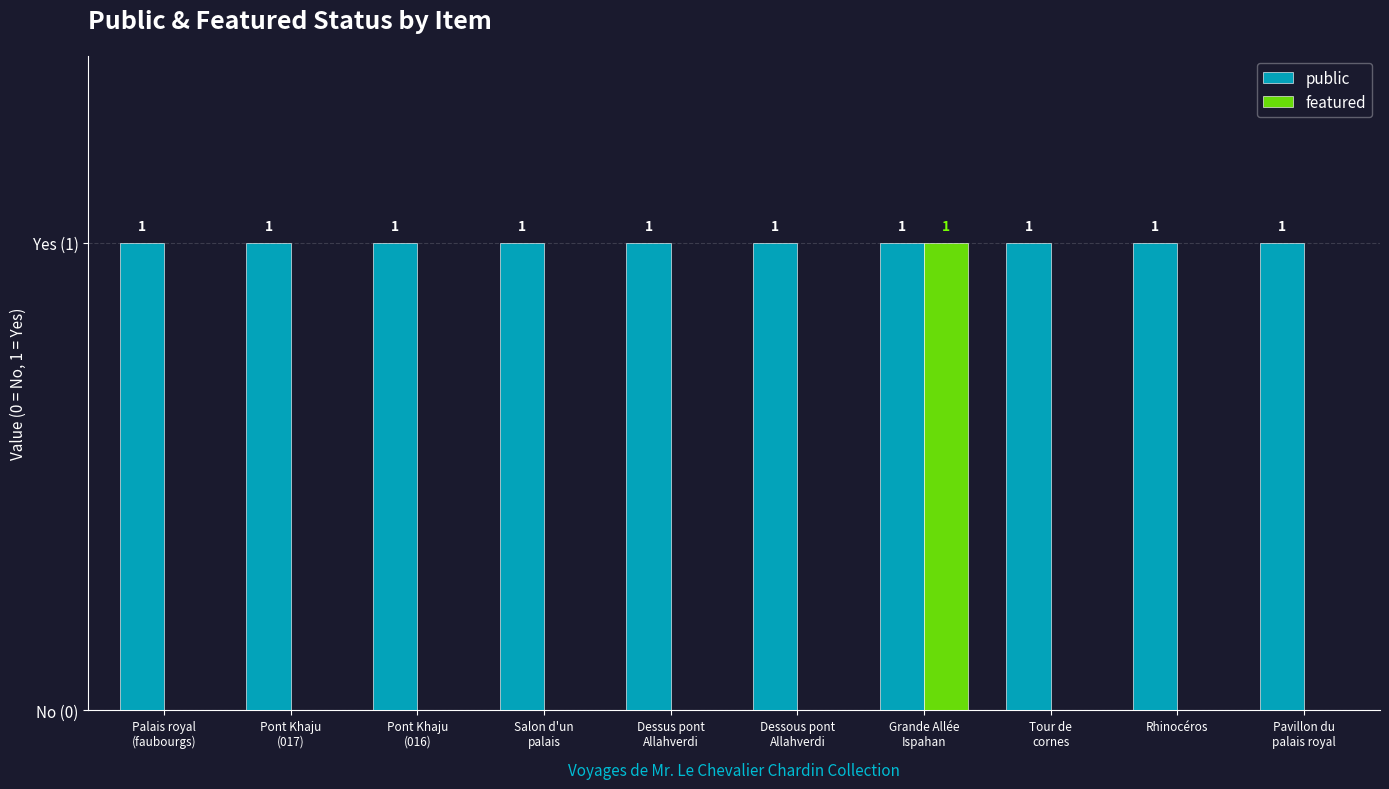

What are all the series names shown in the legend?

public, featured